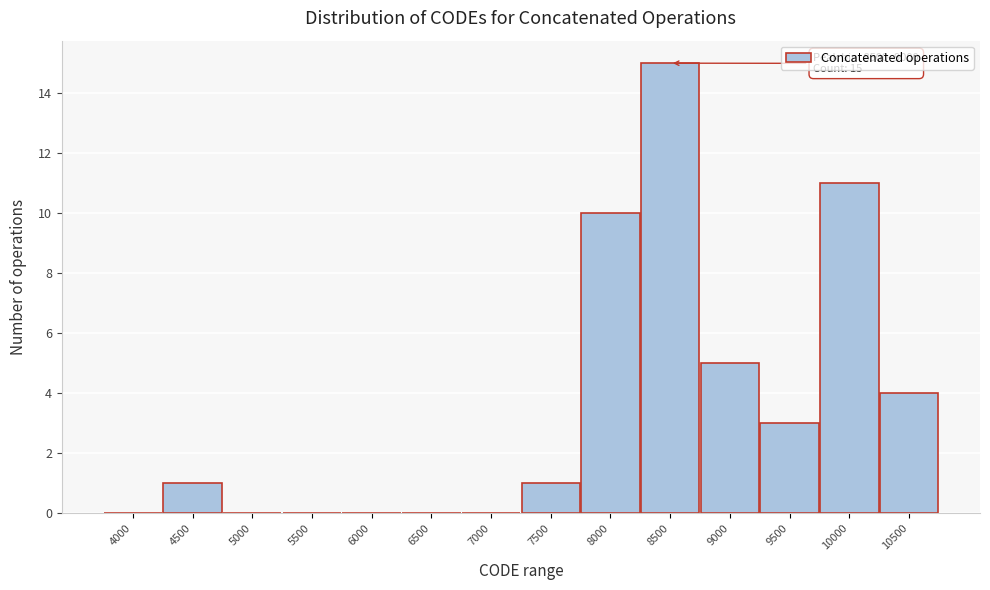

Where is the data nearest to the value 7?

9000